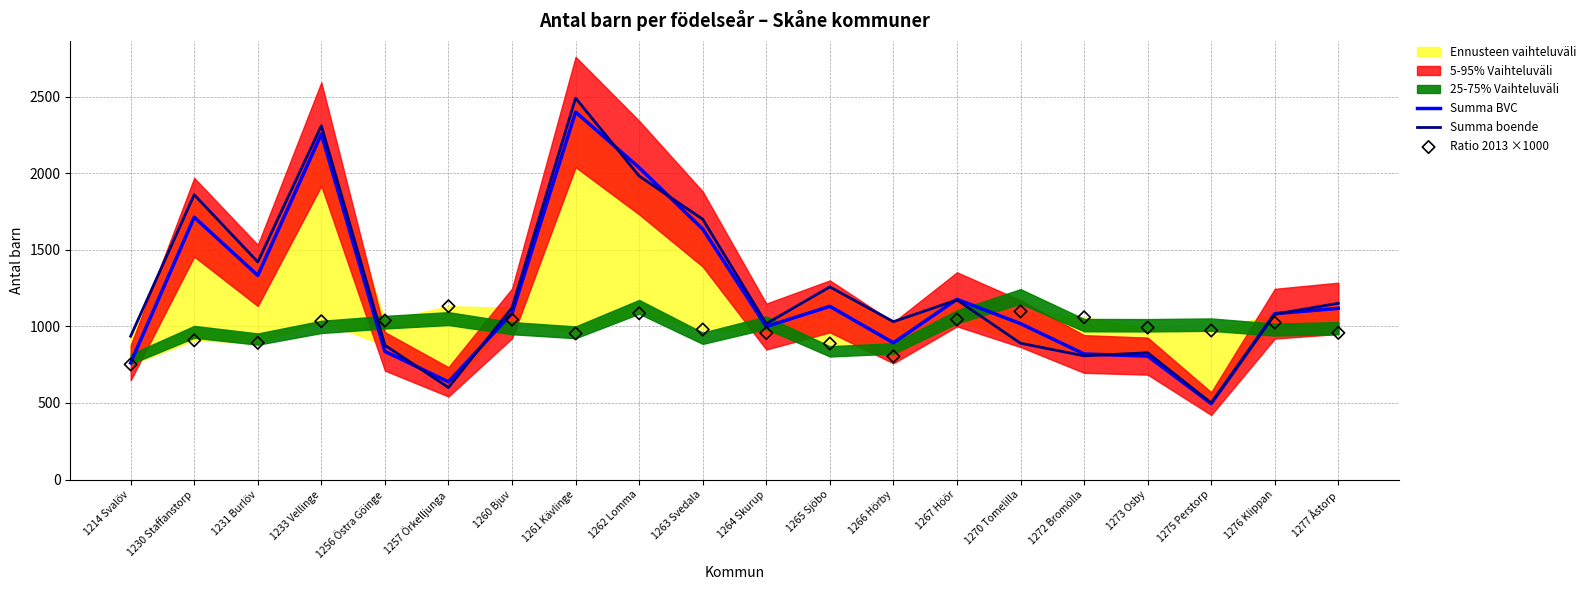

Which series reaches the minimum Y coordinate?

Summa BVC